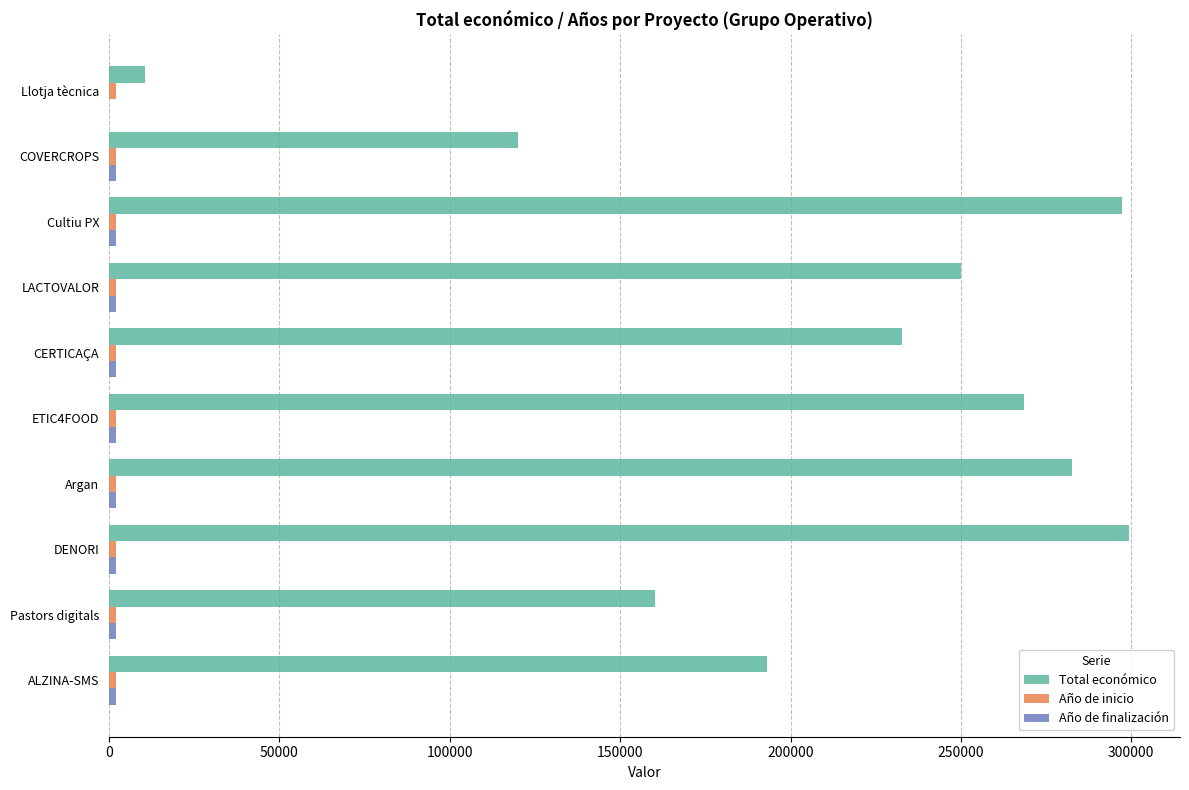

At which label is Total económico closest to 154911?

Pastors digitals